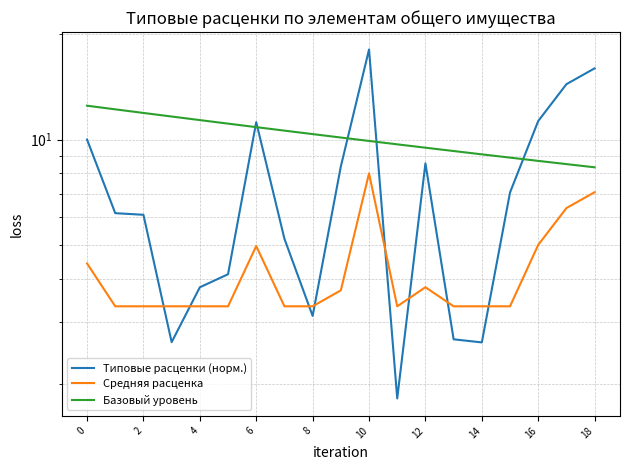

The Средняя расценка series shows 5.7 at 10. True or false?

False